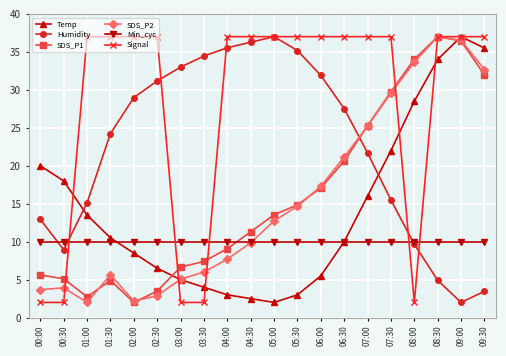

What is the maximum value for SDS_P1?

37.0